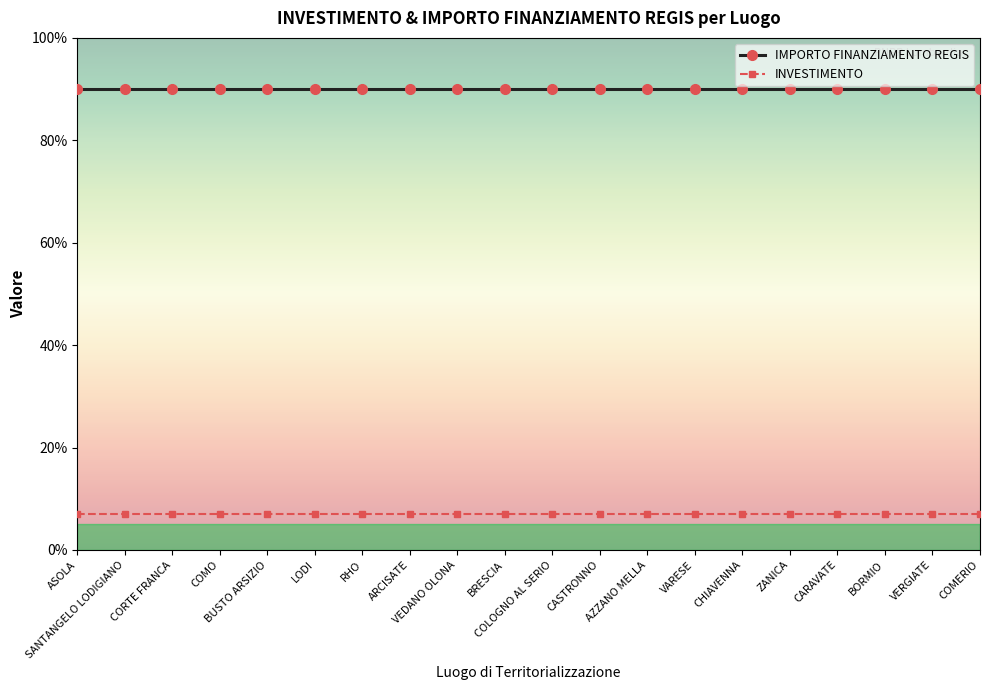

Reading left to right, what are all the values shown in this chart?

IMPORTO FINANZIAMENTO REGIS: 90	90	90	90	90	90	90	90	90	90	90	90	90	90	90	90	90	90	90	90
INVESTIMENTO: 7	7	7	7	7	7	7	7	7	7	7	7	7	7	7	7	7	7	7	7